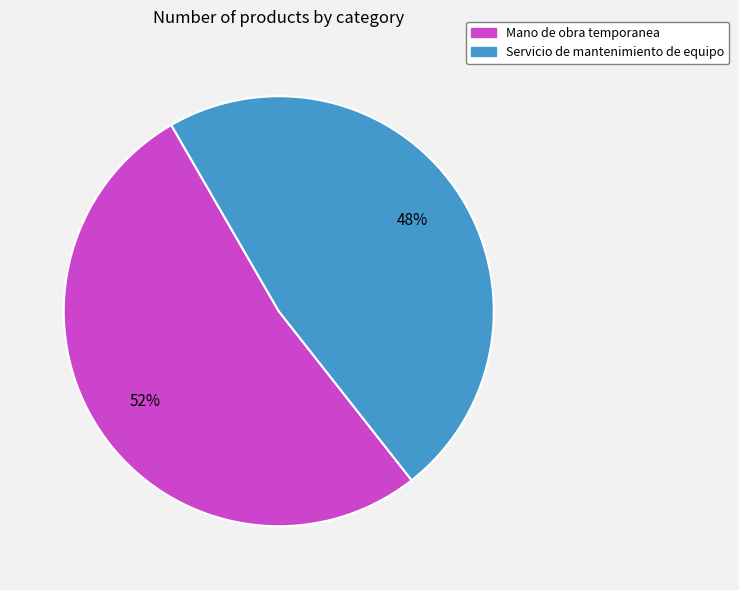

How many slices are in this pie chart?

2